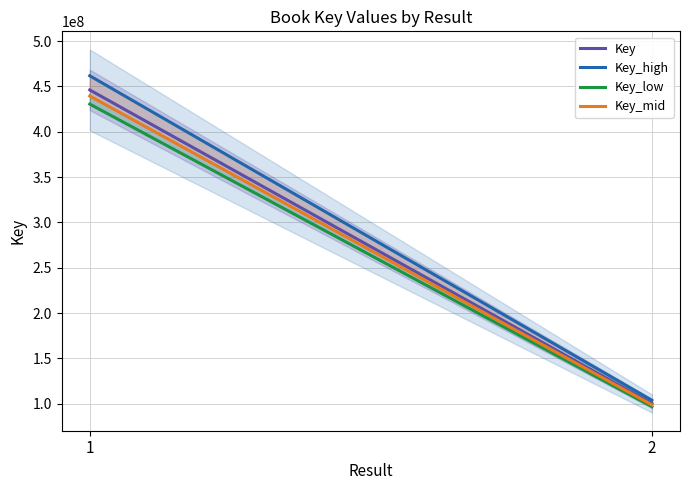

What is the total value across all series at 1?

1778008176.0